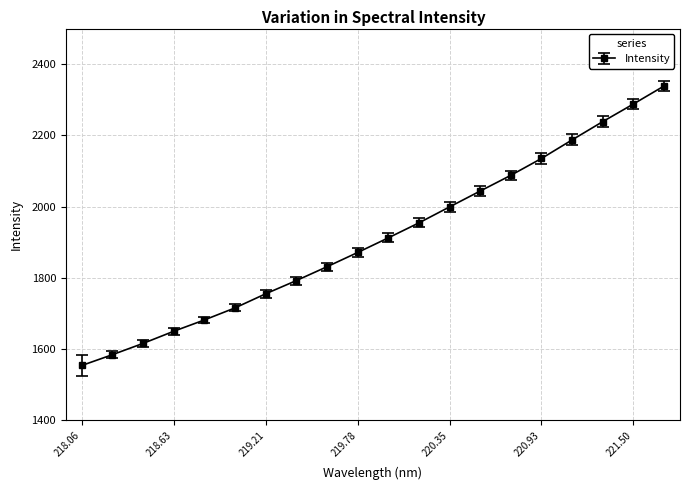

What is the greatest value displayed?

2338.6